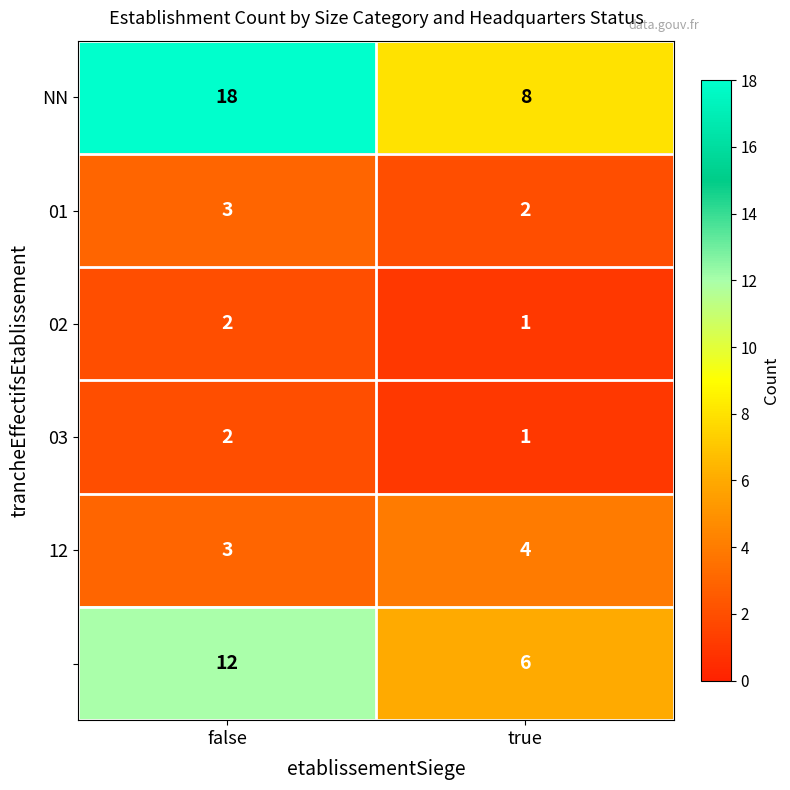

What is the spread (max minus min) of values at false?

16